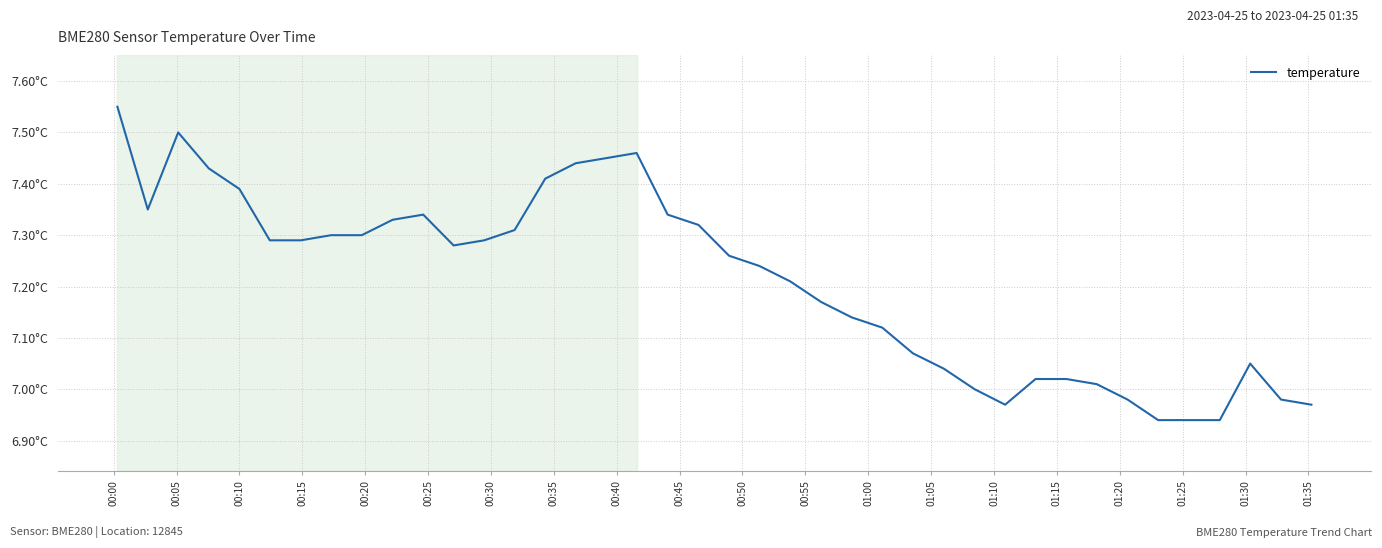

Is this an area chart (filled region under the line)?

No